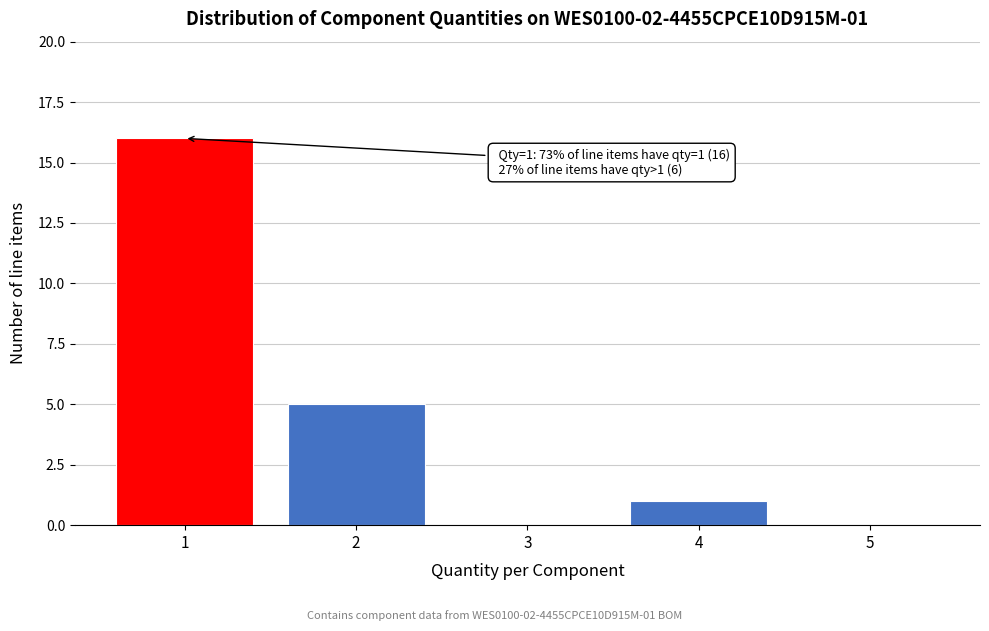

Which range on the x-axis has the tallest bar?

0.5 to 1.5